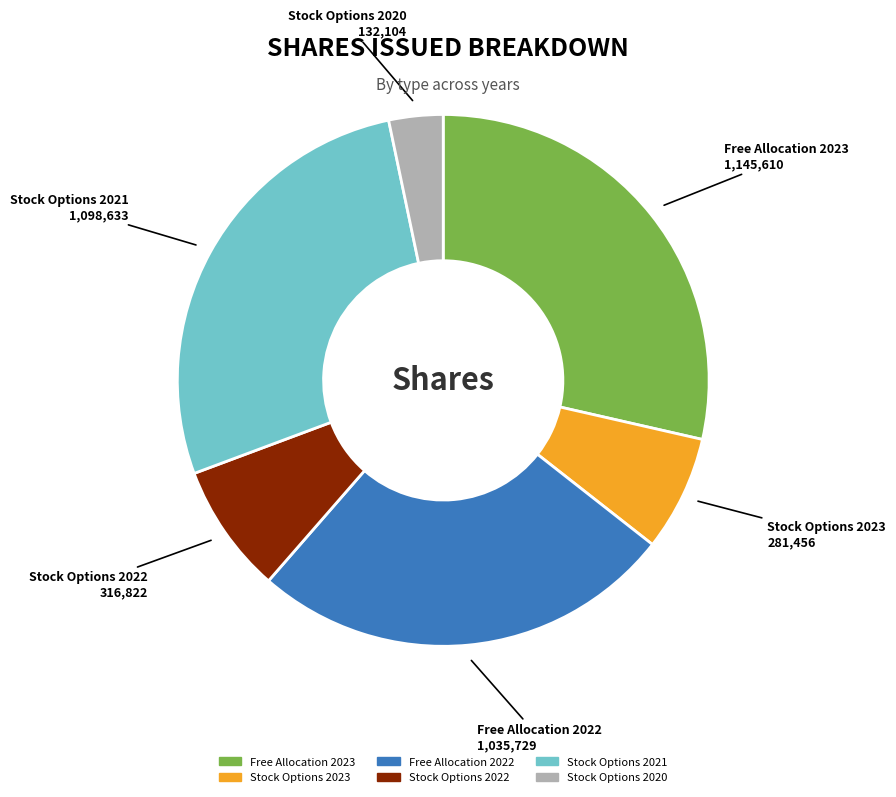

How many segments does this pie chart have?

6